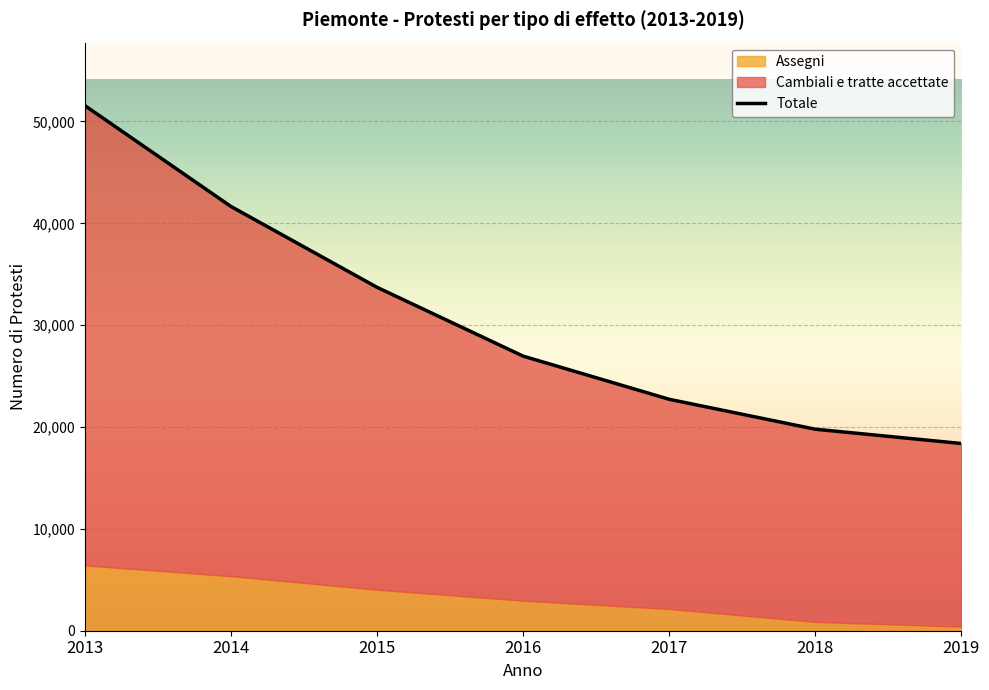

True or false: Cambiali e tratte accettate and Totale intersect in this chart.

False